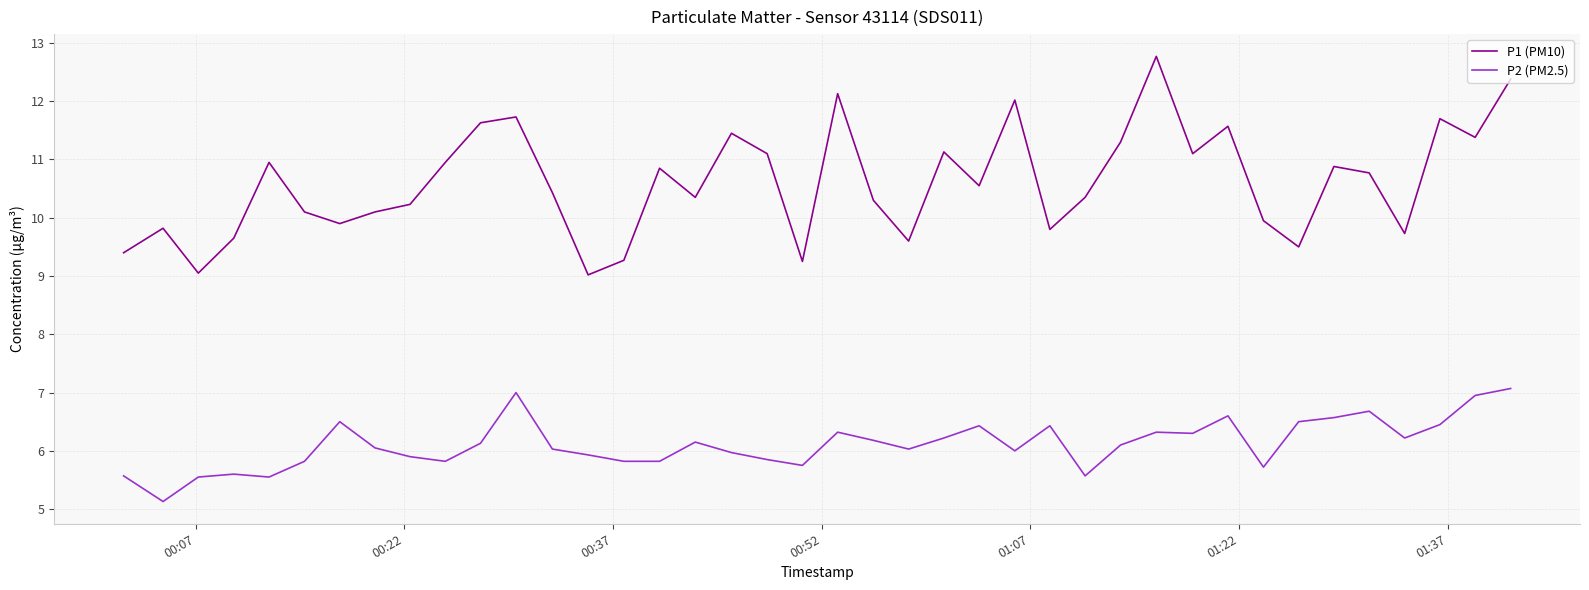

Which series has the widest spread of values?

P1 (PM10)